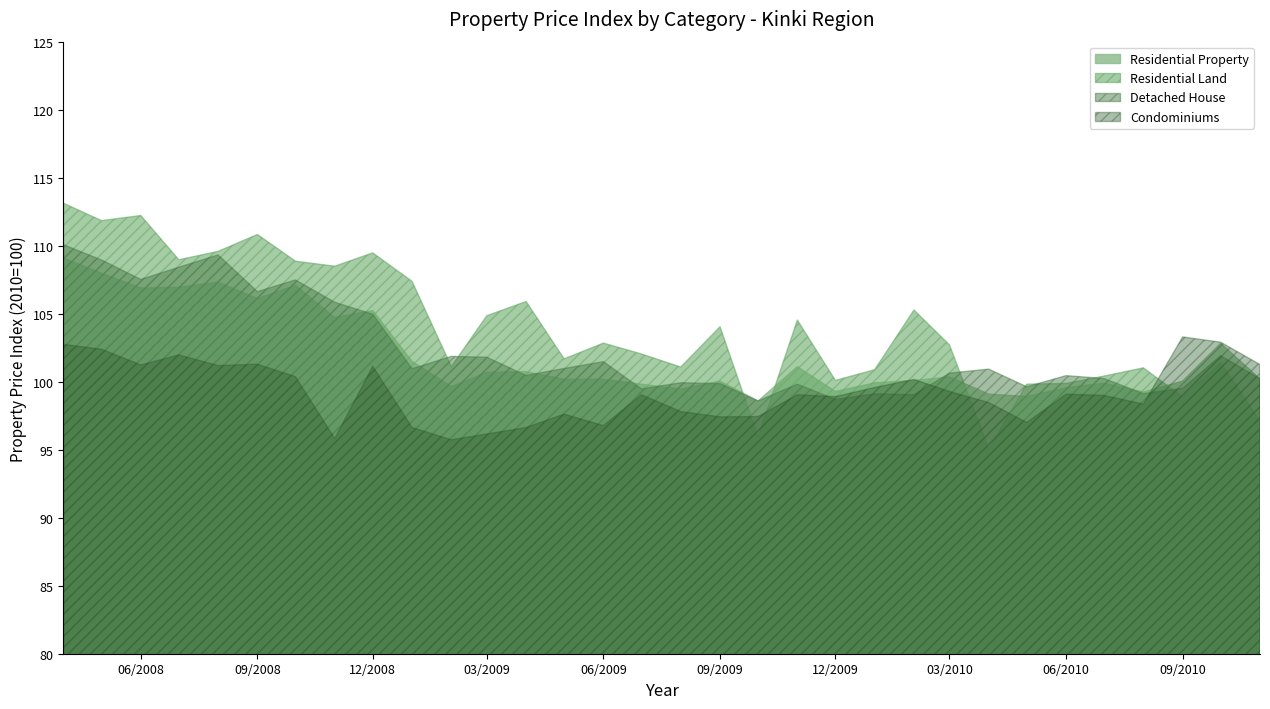

At which category does Residential Land reach its first local peak?

06/2008